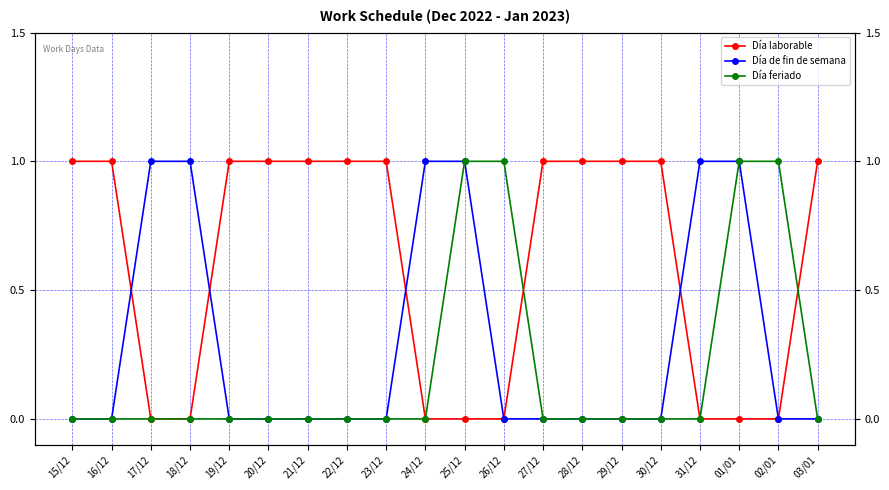

What is the highest value of the Día feriado series?

1